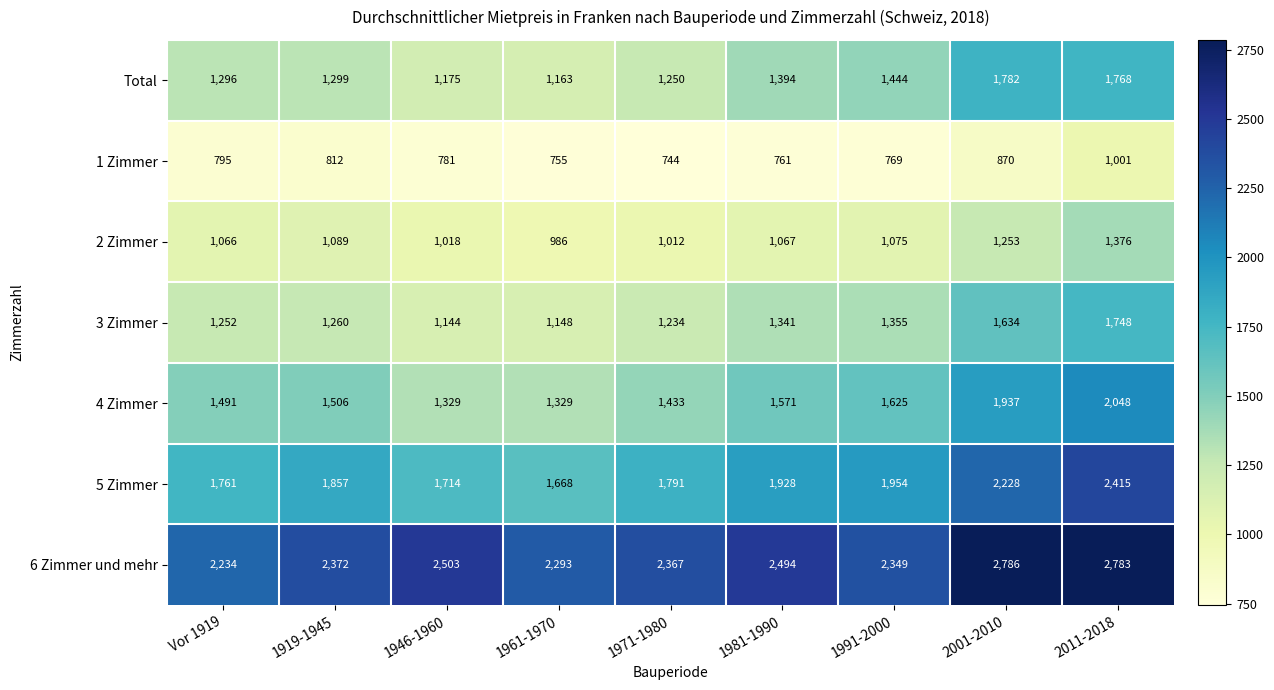

How many data points does each series have?

9